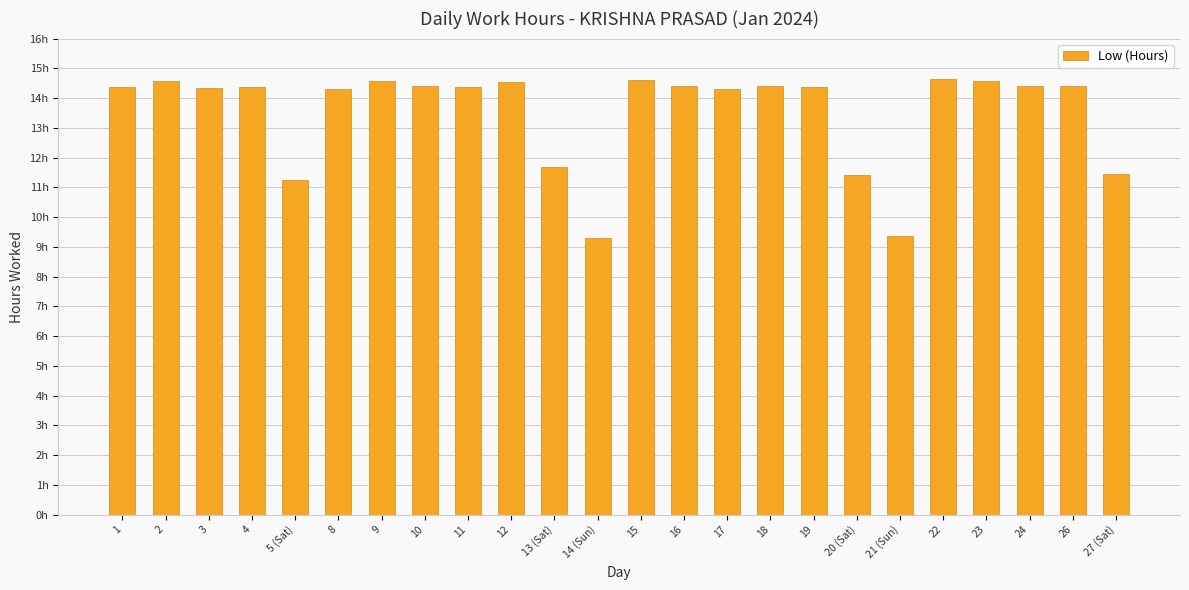

Does the chart contain any negative values?

No